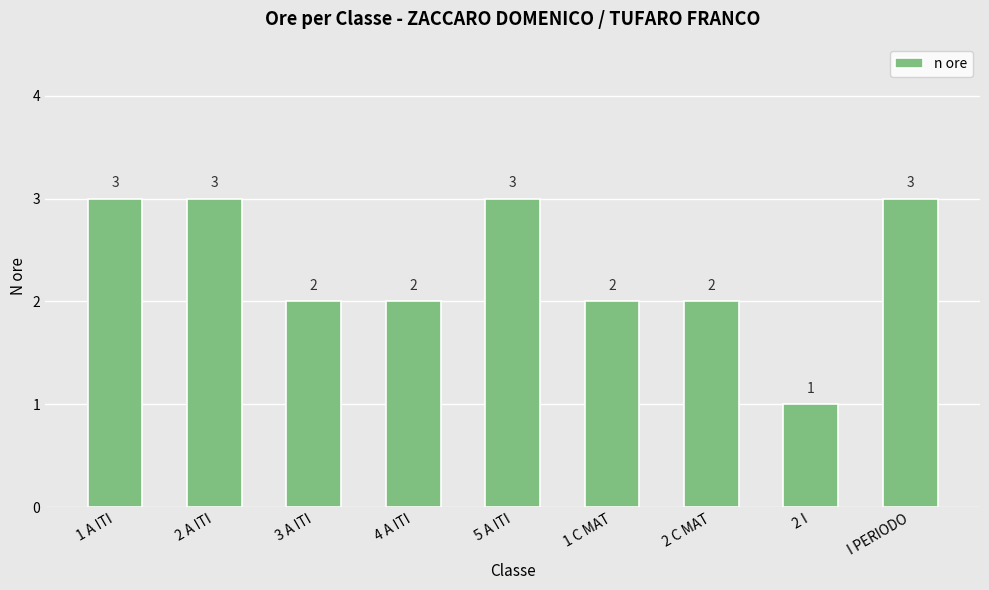

Count the values in the range 2 to 3.

8